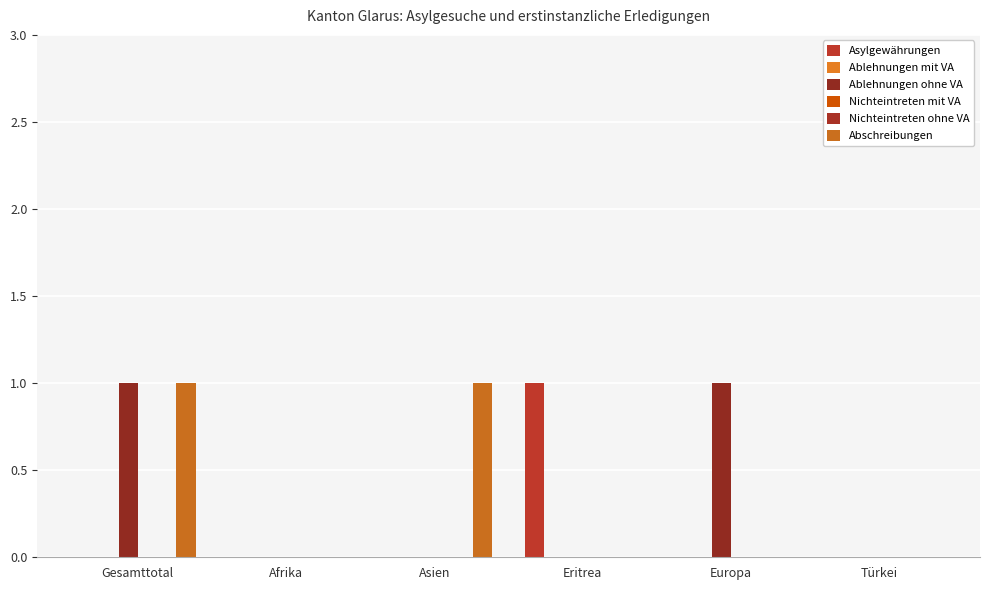

Is it true that Asylgewährungen equals 0 at Türkei?

False